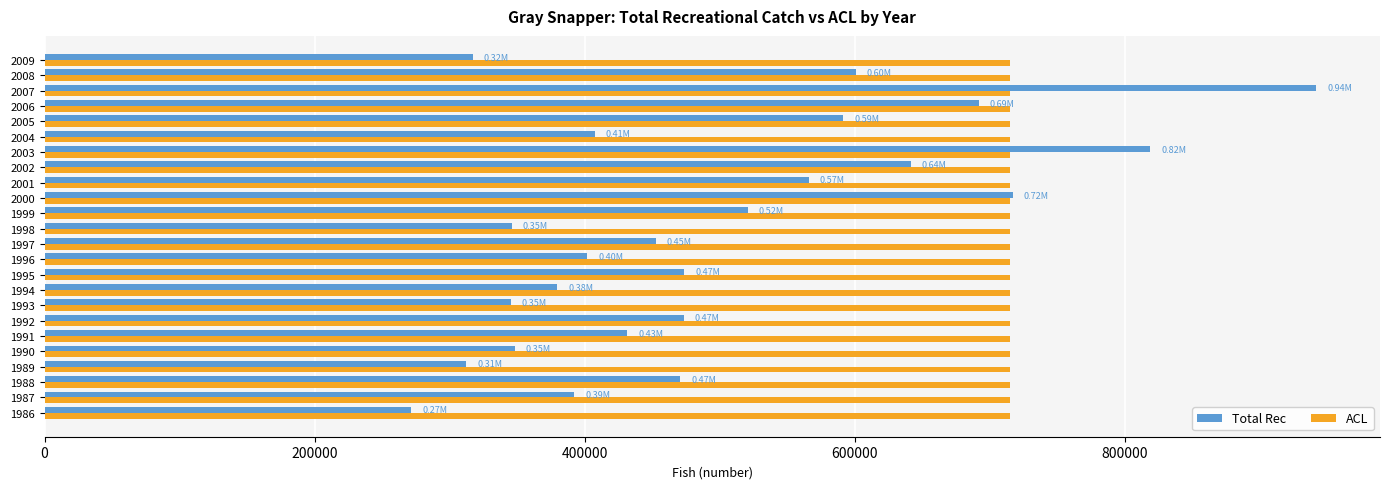

What is the total value across all series at 1999?

1236144.1